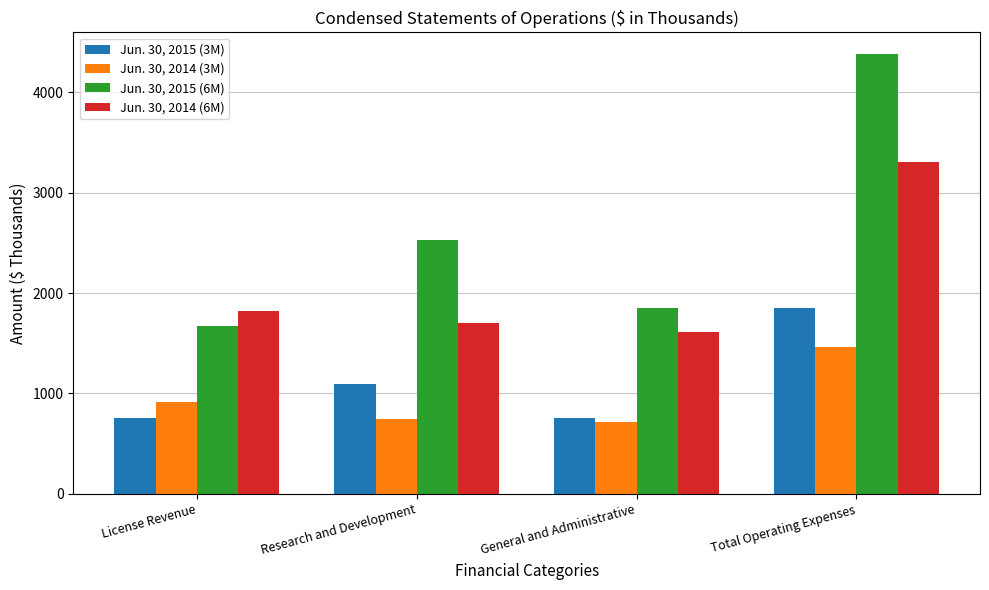

Which series has the largest range (max minus min)?

Jun. 30, 2015 (6M)